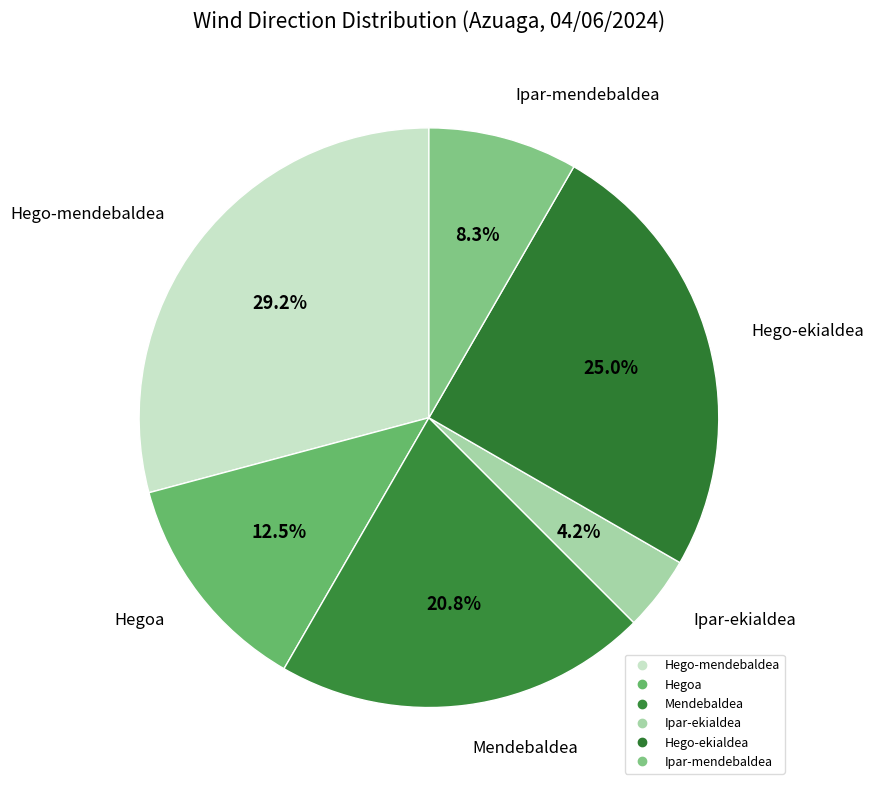

To the nearest percent, what is the difference between the largest and smallest slice percentages?

25%